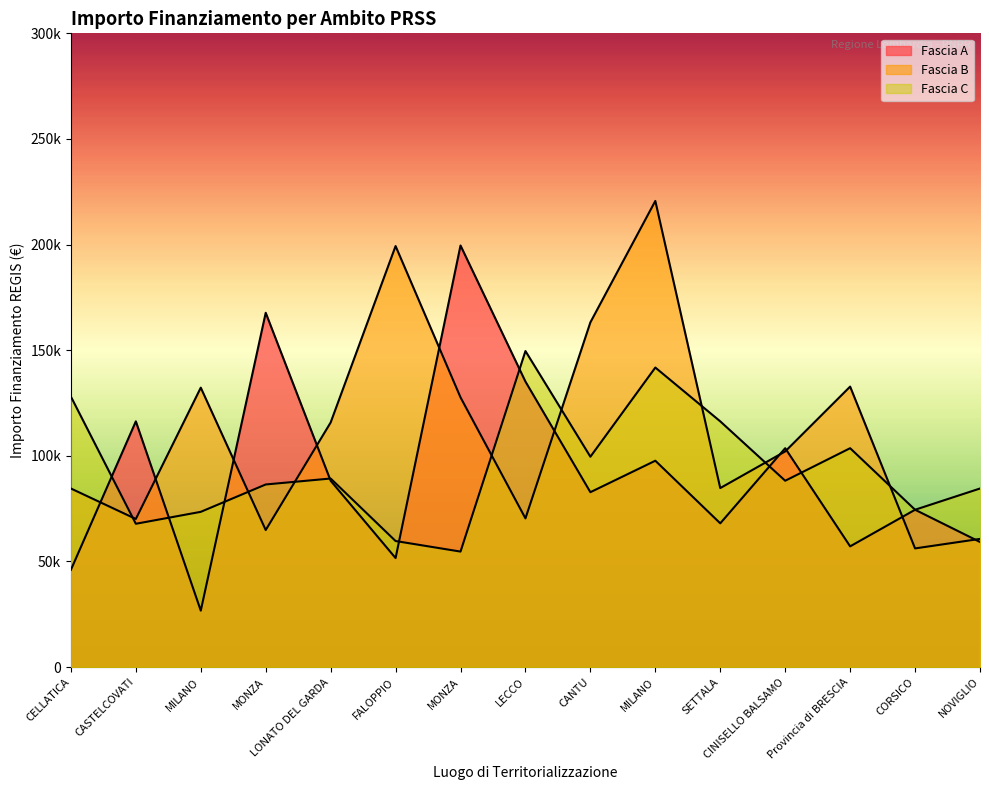

Which series ends up on top after the final intersection of Fascia B and Fascia A?

Fascia B